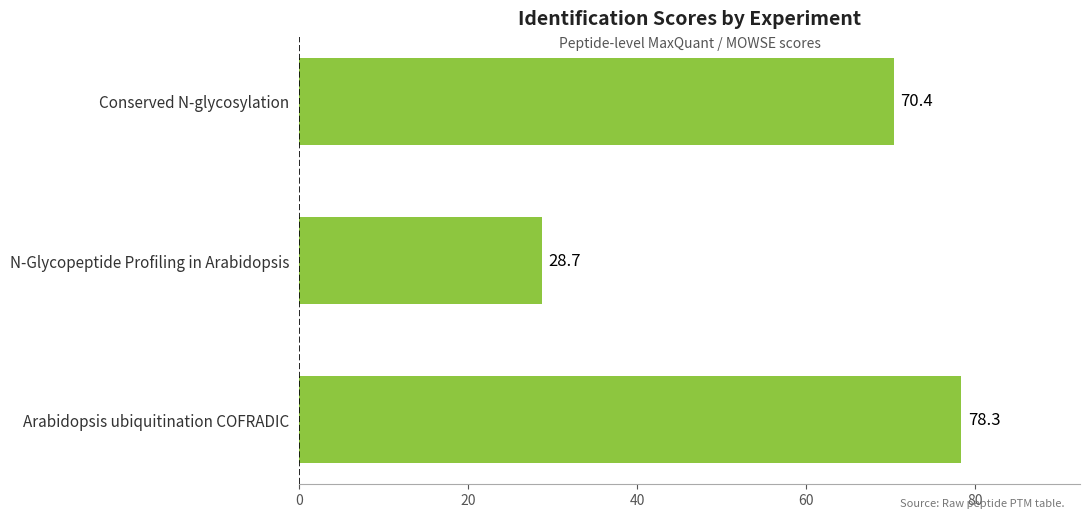

What is the ratio of the value at Arabidopsis ubiquitination COFRADIC to the value at Conserved N-glycosylation?

1.1